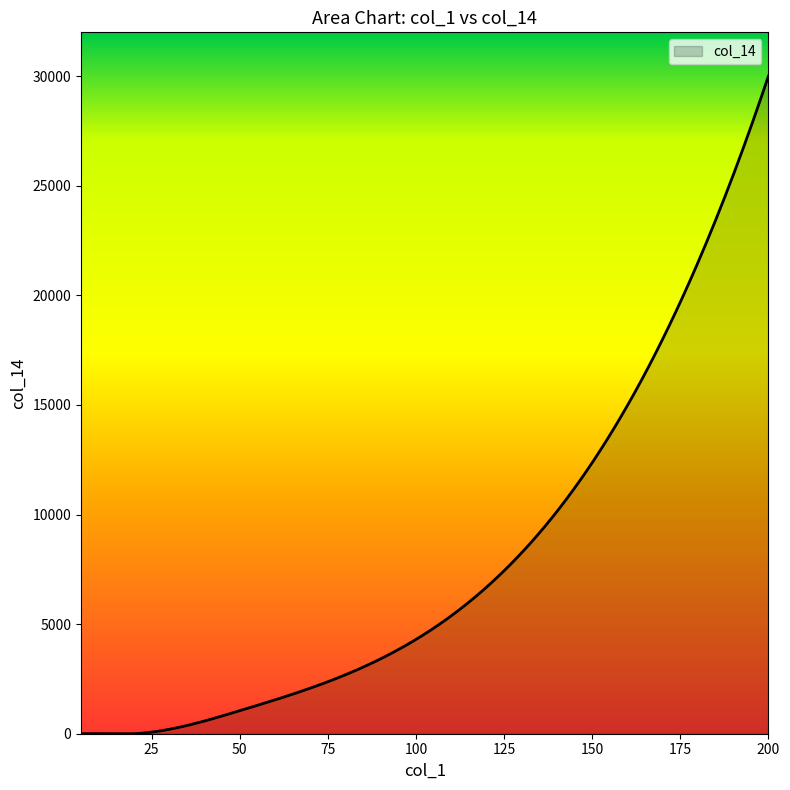

What is the maximum value shown in the chart?

30000.0